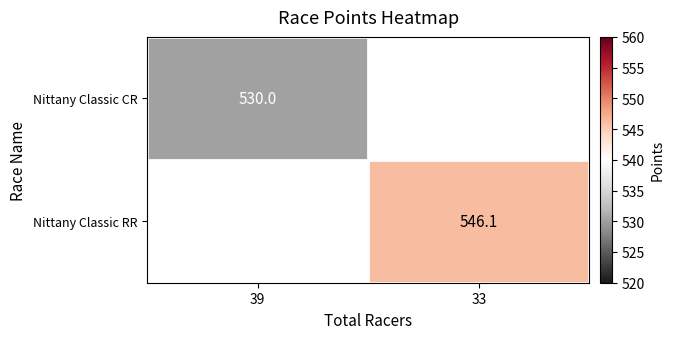

What is the minimum value shown in the chart?

530.0